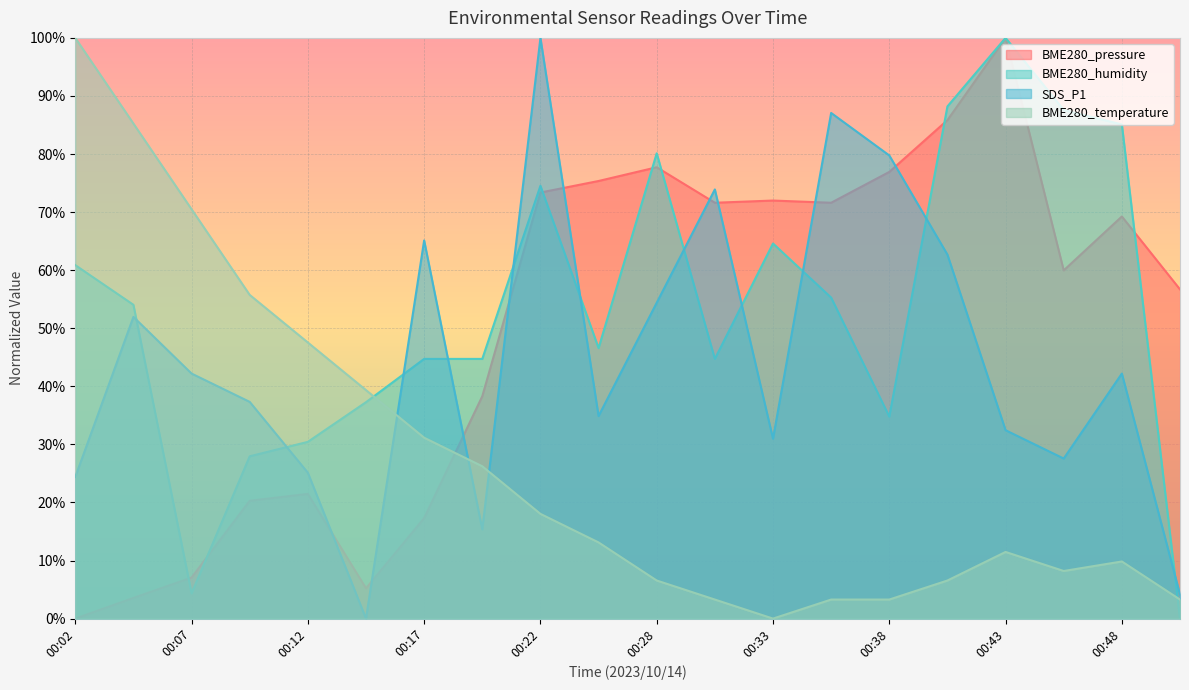

Where is BME280_pressure nearest to the value 50?

00:50